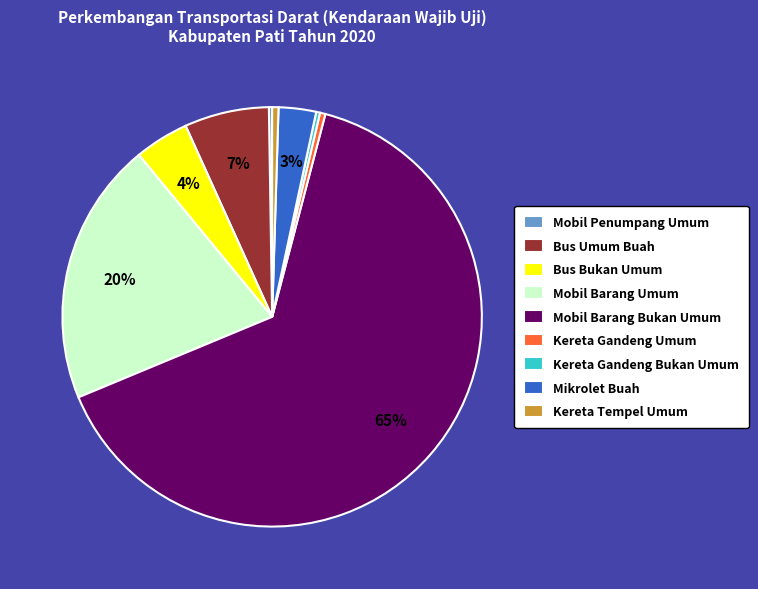

Which slice is the largest?

Mobil Barang Bukan Umum